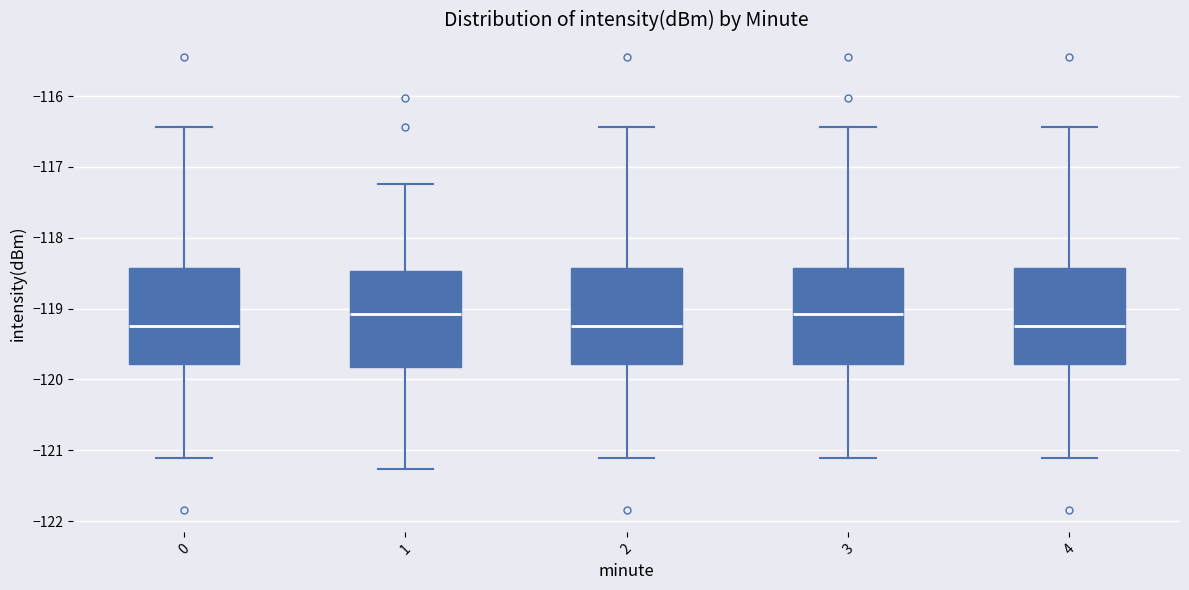

Where is the upper edge of the box at x = 1 on the y-axis? The values are not printed on the chart, so give them approximately, as read against the axis.

-118.5